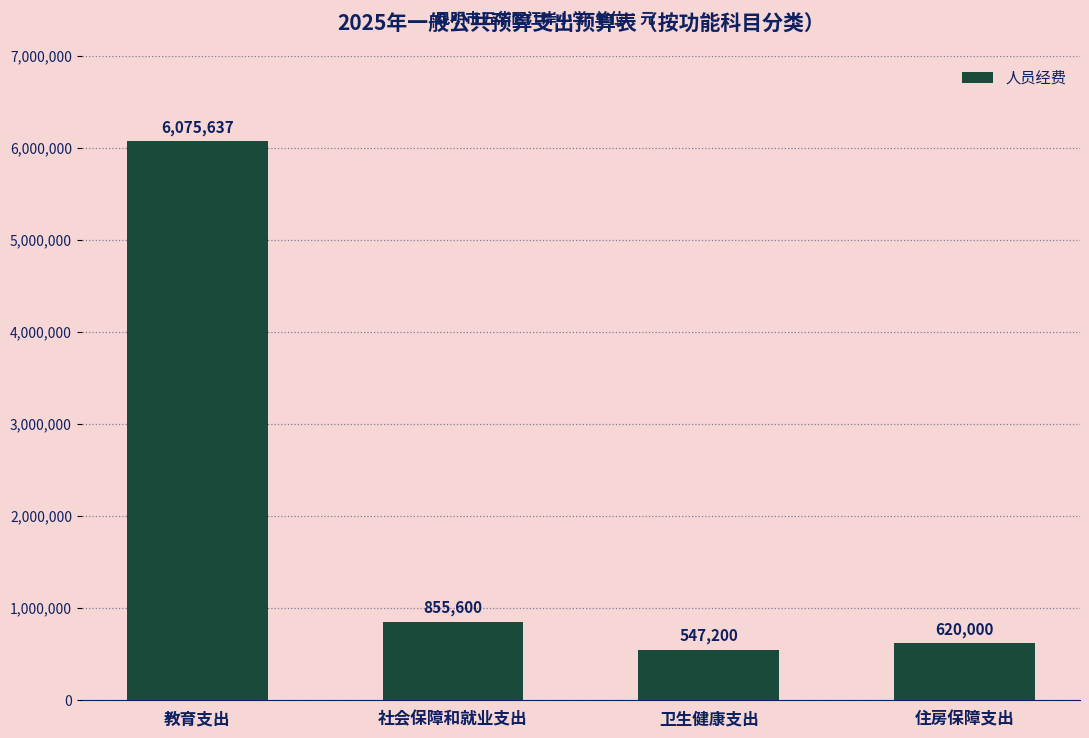

What is the label of the 4th bar from the left?

住房保障支出